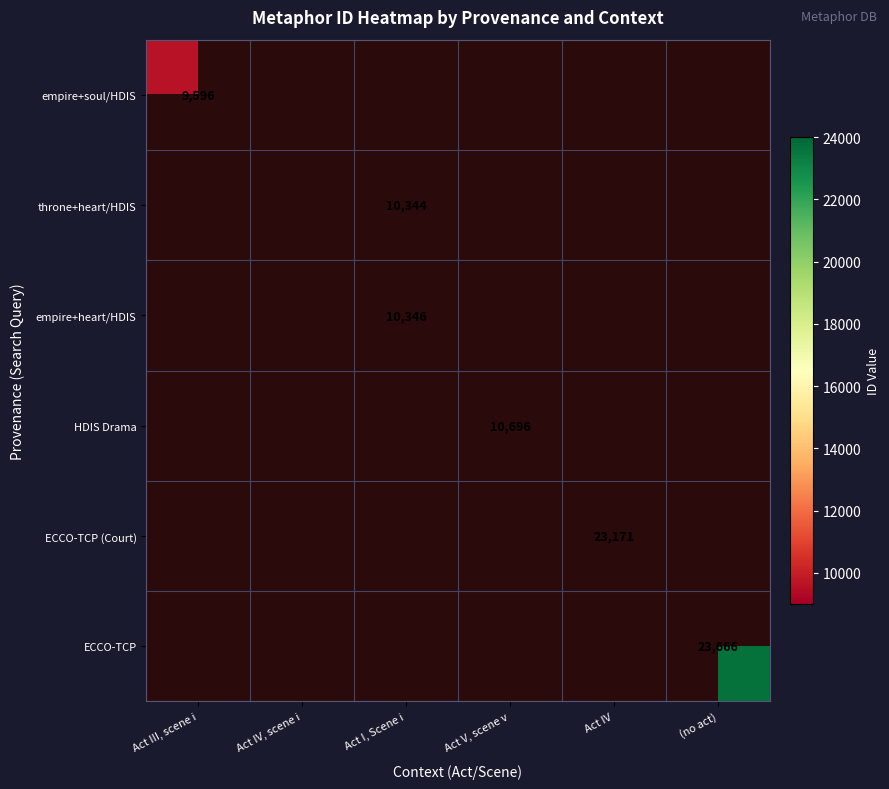

The value of ECCO-TCP (Court) at Act IV is 6989. True or false?

False